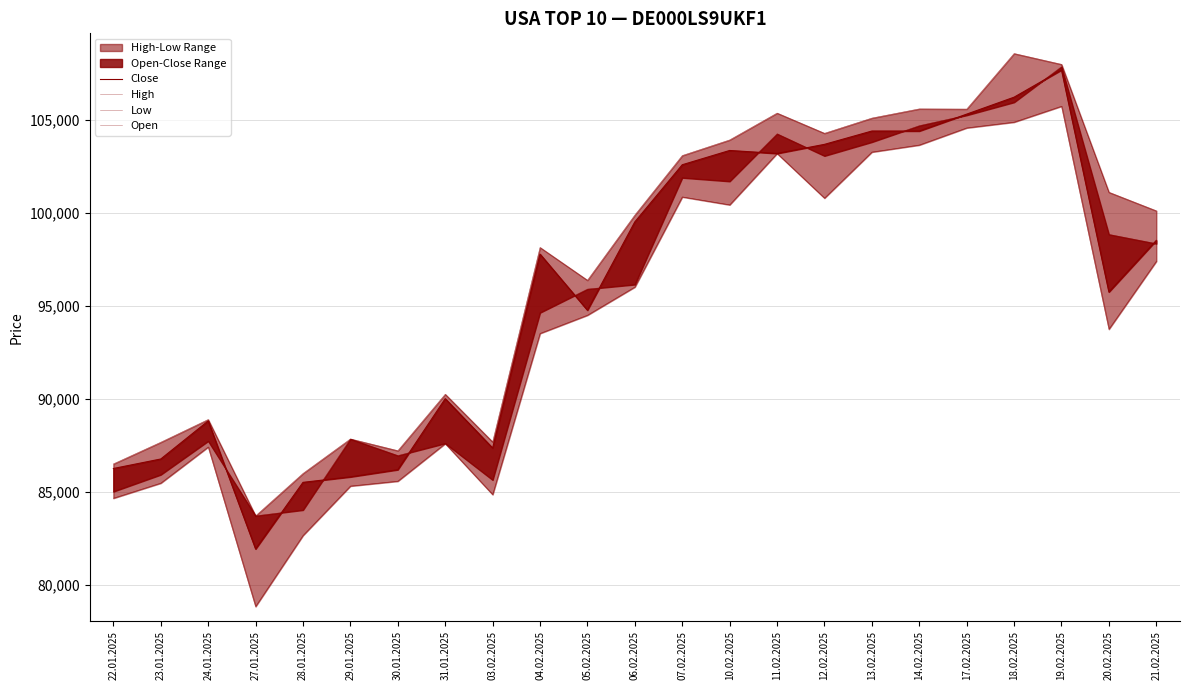

What is the difference between the highest and lowest values at 14.02.2025?

1943